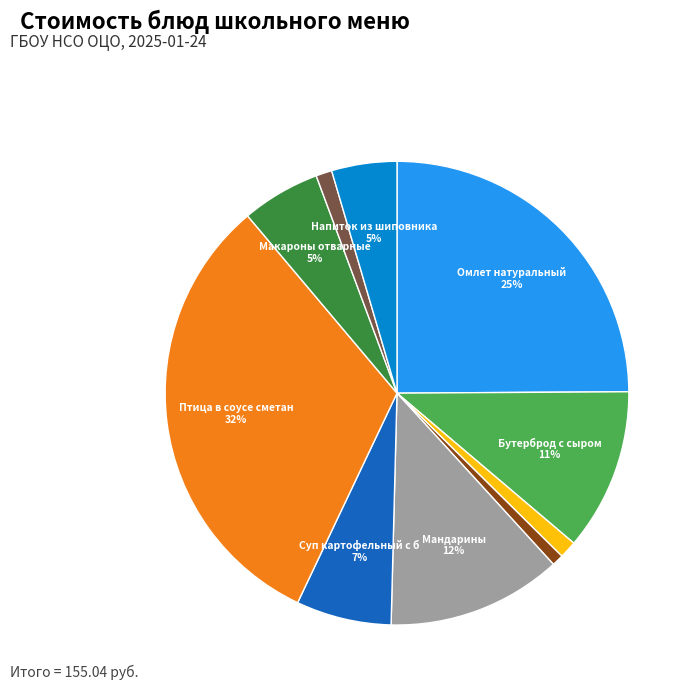

Is there any slice that represents more than half of the pie?

No